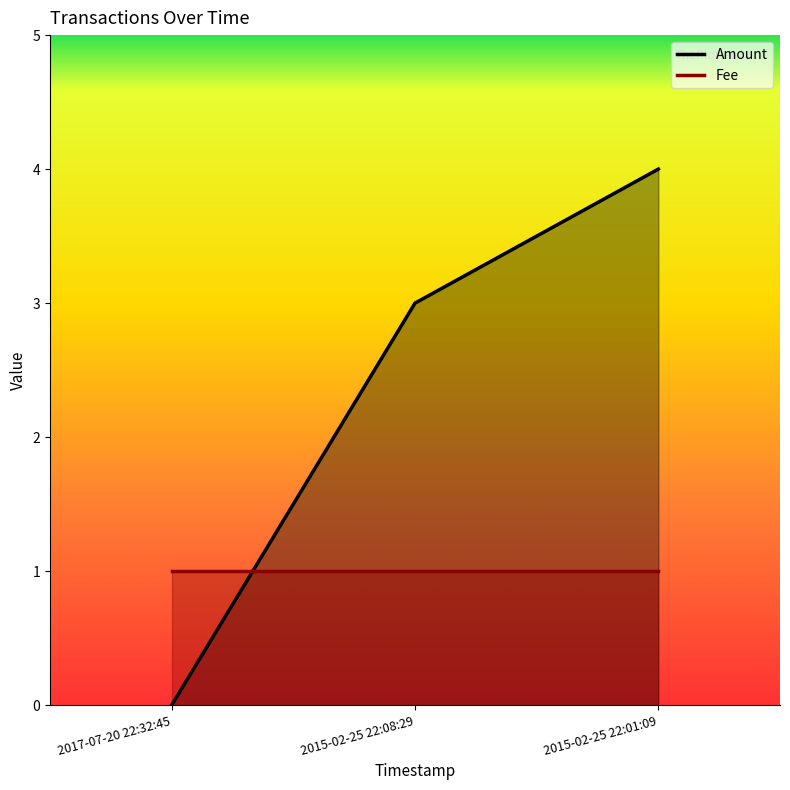

The chart shows a value of 4 at 2015-02-25 22:01:09. True or false?

True